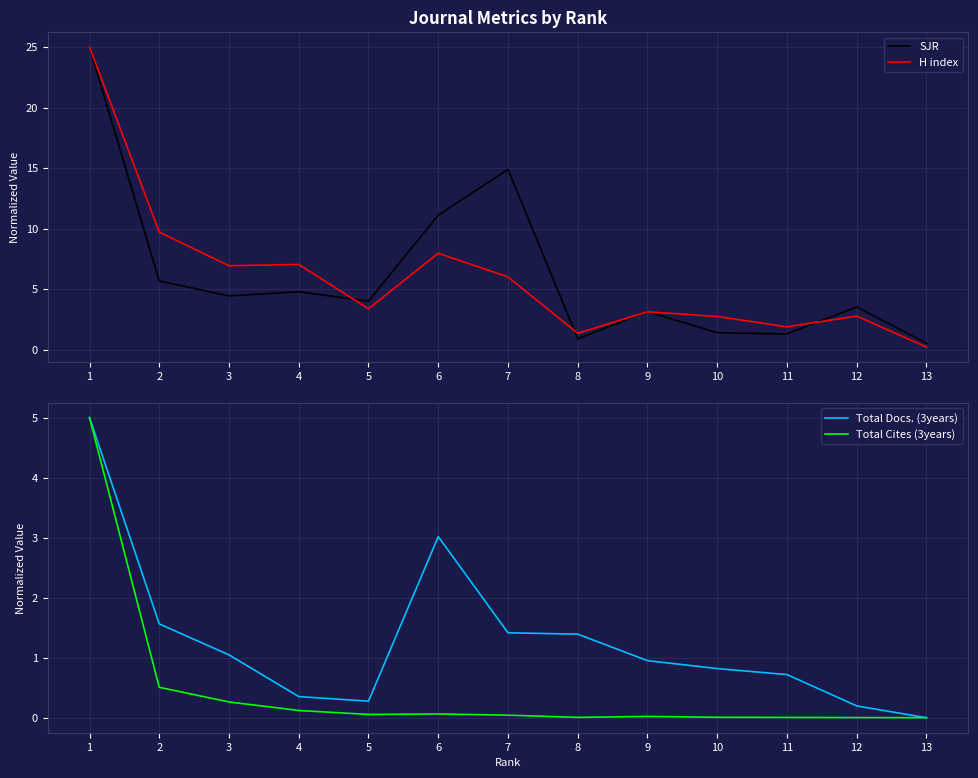

What are all the series names shown in the legend?

SJR, H index, Total Docs. (3years), Total Cites (3years)